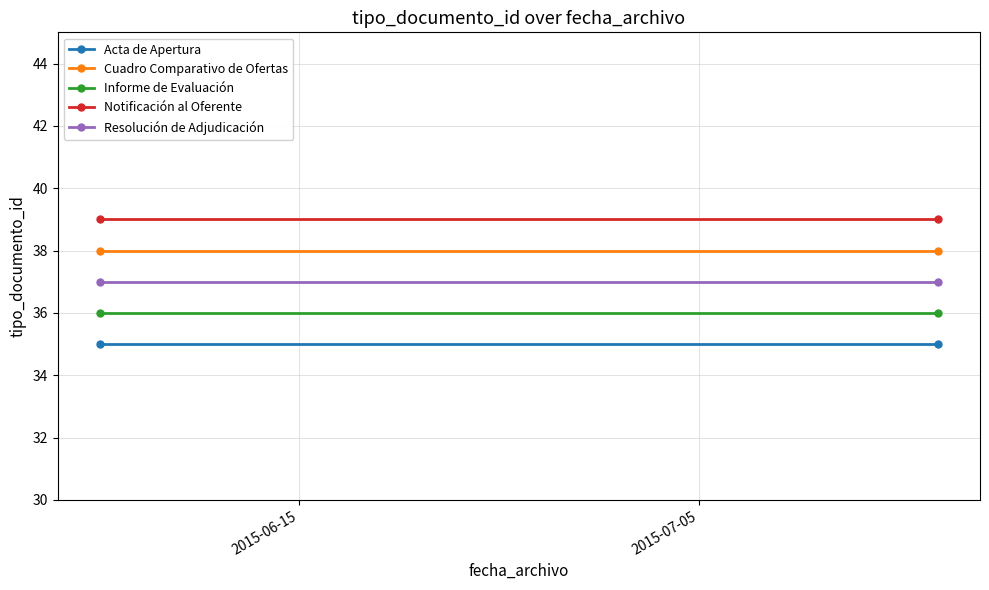

What is the total value across all series at 2015-07-05?

185